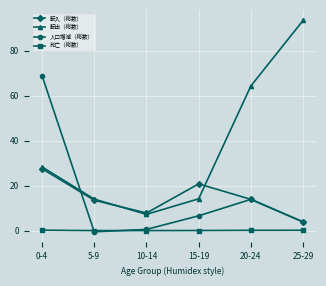

What is the sum of the 死亡（総数） values at 20-24 and 10-14?

171